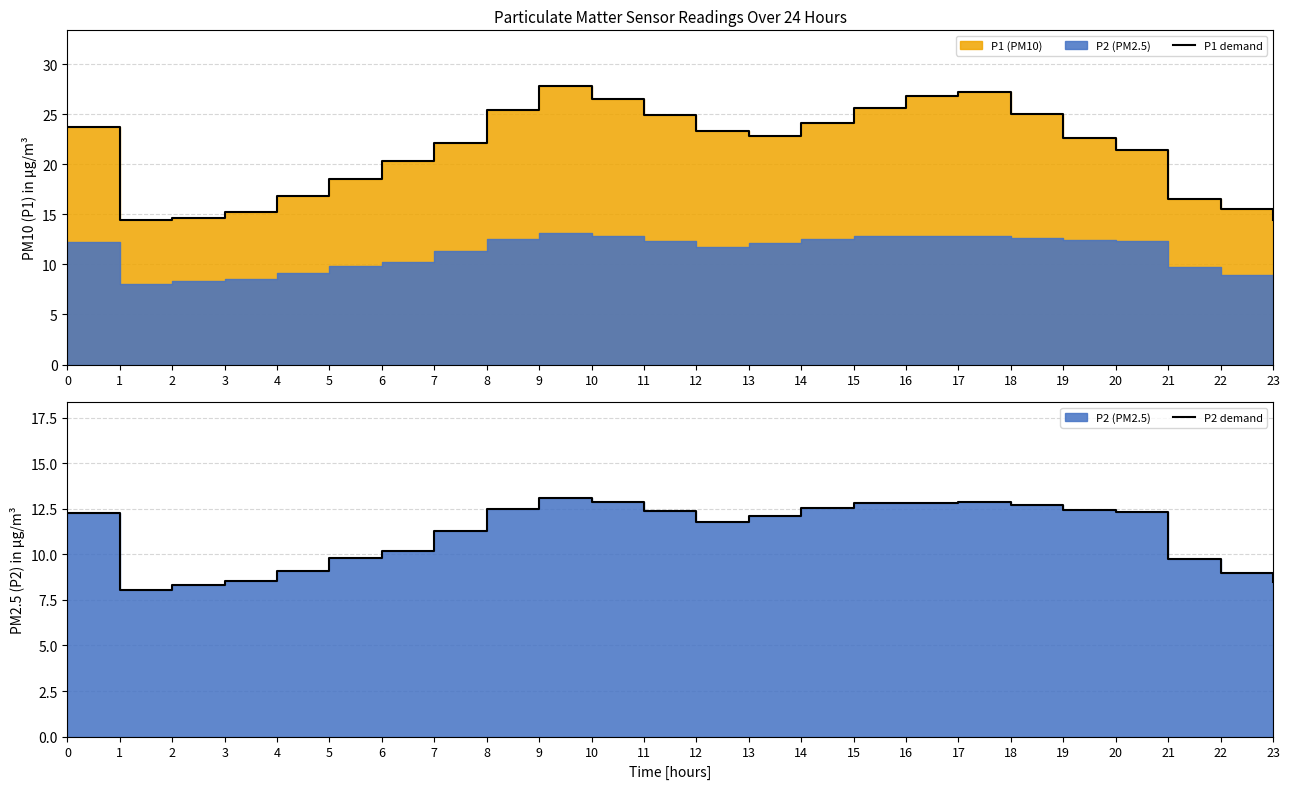

Reading left to right, transcribe all the data shown in this chart.

P1 demand: 23.8	14.4	14.6	15.2	16.8	18.5	20.3	22.1	25.4	27.8	26.5	24.9	23.3	22.8	24.1	25.6	26.8	27.2	25.0	22.6	21.4	16.5	15.5	14.4
P2 demand: 12.3	8.0	8.3	8.5	9.1	9.8	10.2	11.3	12.5	13.1	12.8	12.4	11.8	12.1	12.6	12.8	12.8	12.8	12.7	12.4	12.3	9.8	9.0	8.5